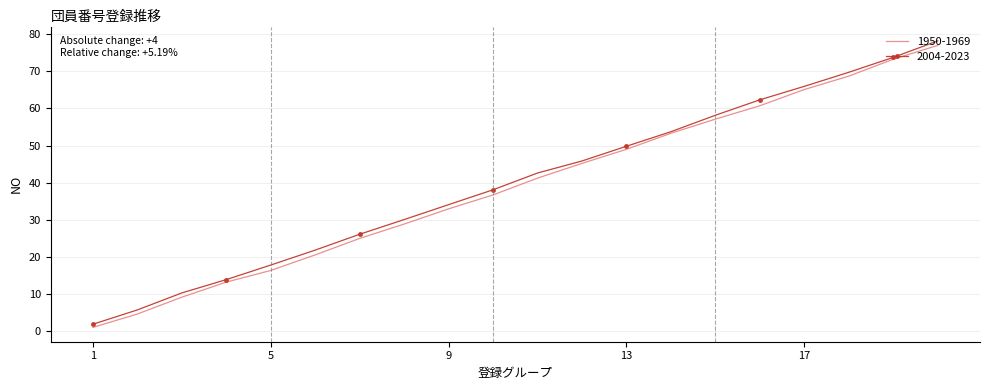

What is the lowest value of the 2004-2023 series?

1.9